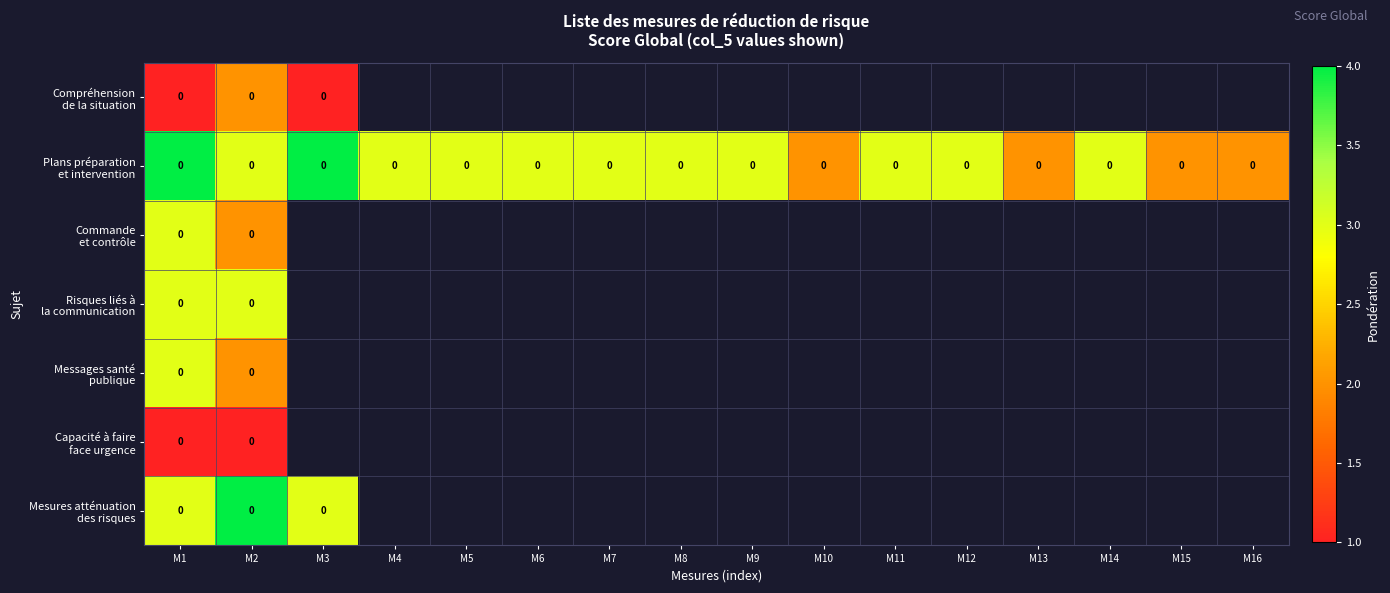

How many values in the Plans préparation et intervention series exceed 3?

2